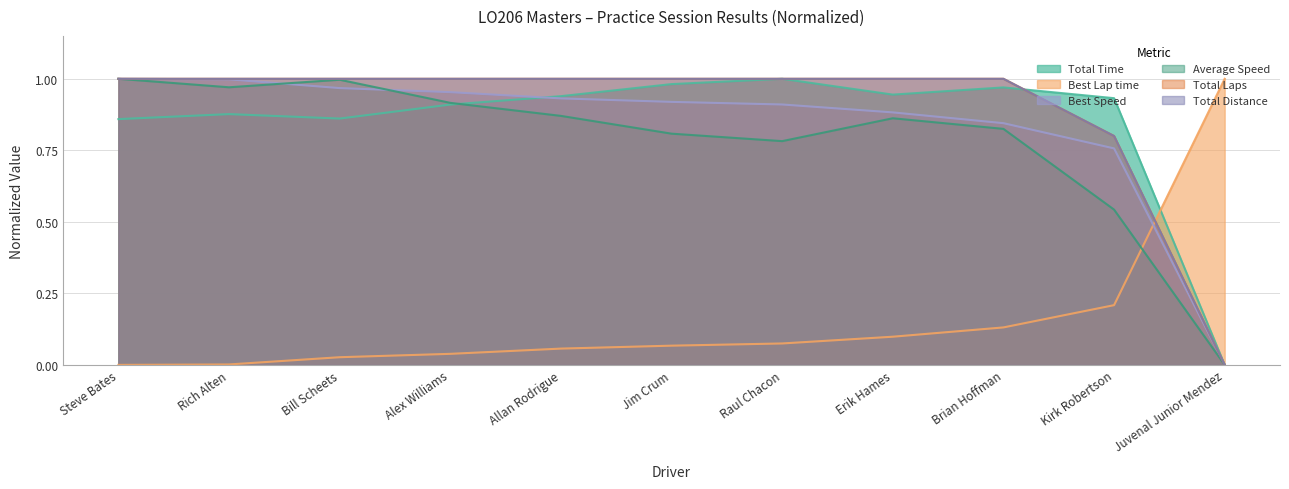

Count the number of categories in the chart.

11